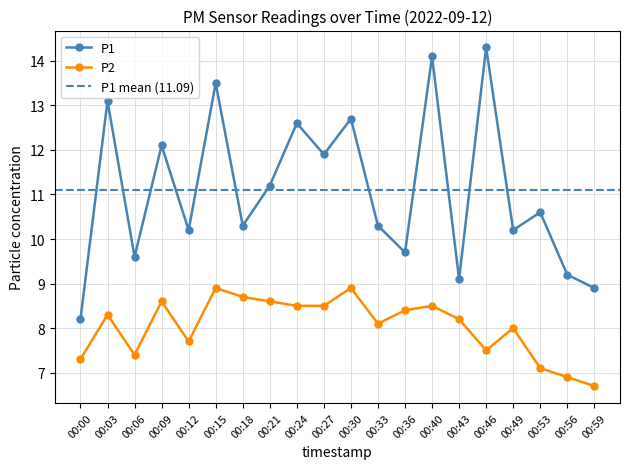

What is the total value across all series at 00:46?

21.8